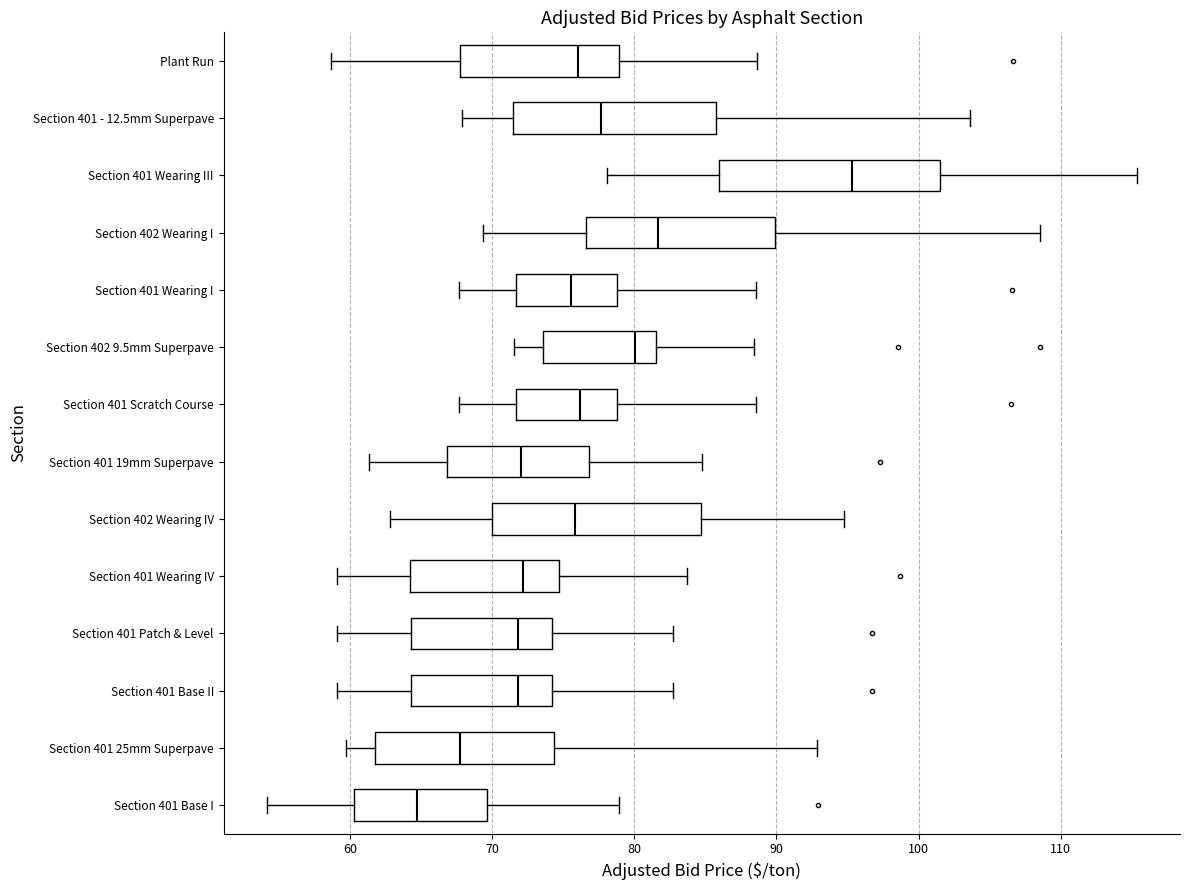

Reading bottom to top, transcribe this box plot: for each box, give where its median line is, the range the box spans, and where its two whiskers end, as read against the x-axis. The values are not printed on the chart, so give them approximately, as read against the axis.

Section 401 Base I: median 65, box 60 to 70, whiskers 54 to 79
Section 401 25mm Superpave: median 68, box 62 to 74, whiskers 60 to 93
Section 401 Base II: median 72, box 64 to 74, whiskers 59 to 83
Section 401 Patch & Level: median 72, box 64 to 74, whiskers 59 to 83
Section 401 Wearing IV: median 72, box 64 to 75, whiskers 59 to 84
Section 402 Wearing IV: median 76, box 70 to 85, whiskers 63 to 95
Section 401 19mm Superpave: median 72, box 67 to 77, whiskers 61 to 85
Section 401 Scratch Course: median 76, box 72 to 79, whiskers 68 to 89
Section 402 9.5mm Superpave: median 80, box 74 to 82, whiskers 72 to 88
Section 401 Wearing I: median 76, box 72 to 79, whiskers 68 to 89
Section 402 Wearing I: median 82, box 77 to 90, whiskers 69 to 109
Section 401 Wearing III: median 95, box 86 to 102, whiskers 78 to 115
Section 401 - 12.5mm Superpave: median 78, box 71 to 86, whiskers 68 to 104
Plant Run: median 76, box 68 to 79, whiskers 59 to 89